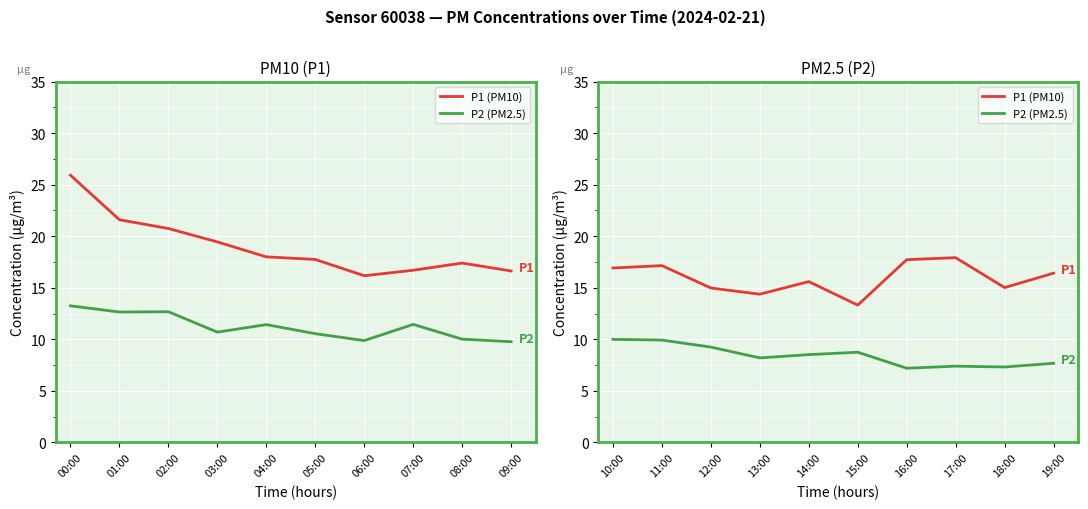

What is the average value of the P1 (PM10) series?

15.9